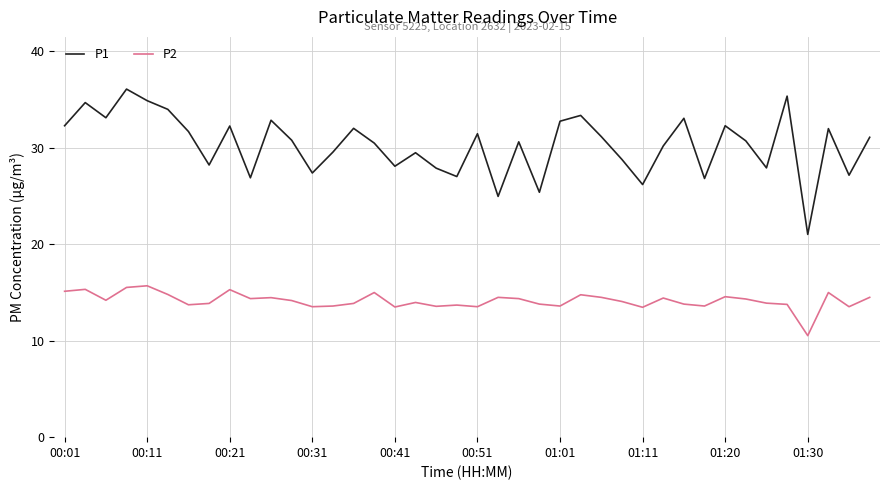

What is the greatest value displayed?

36.1